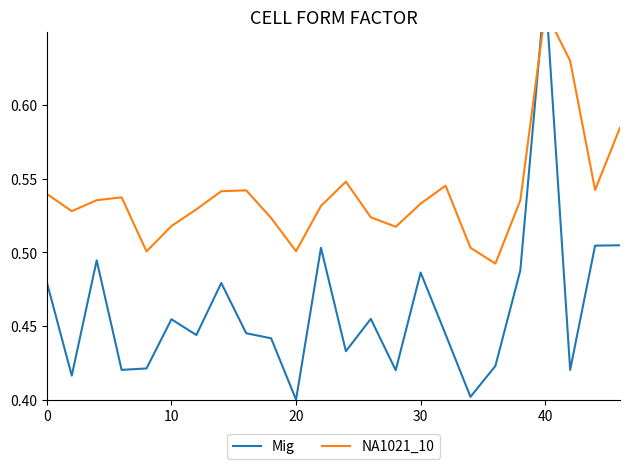

What is the highest value of the Mig series?

0.7